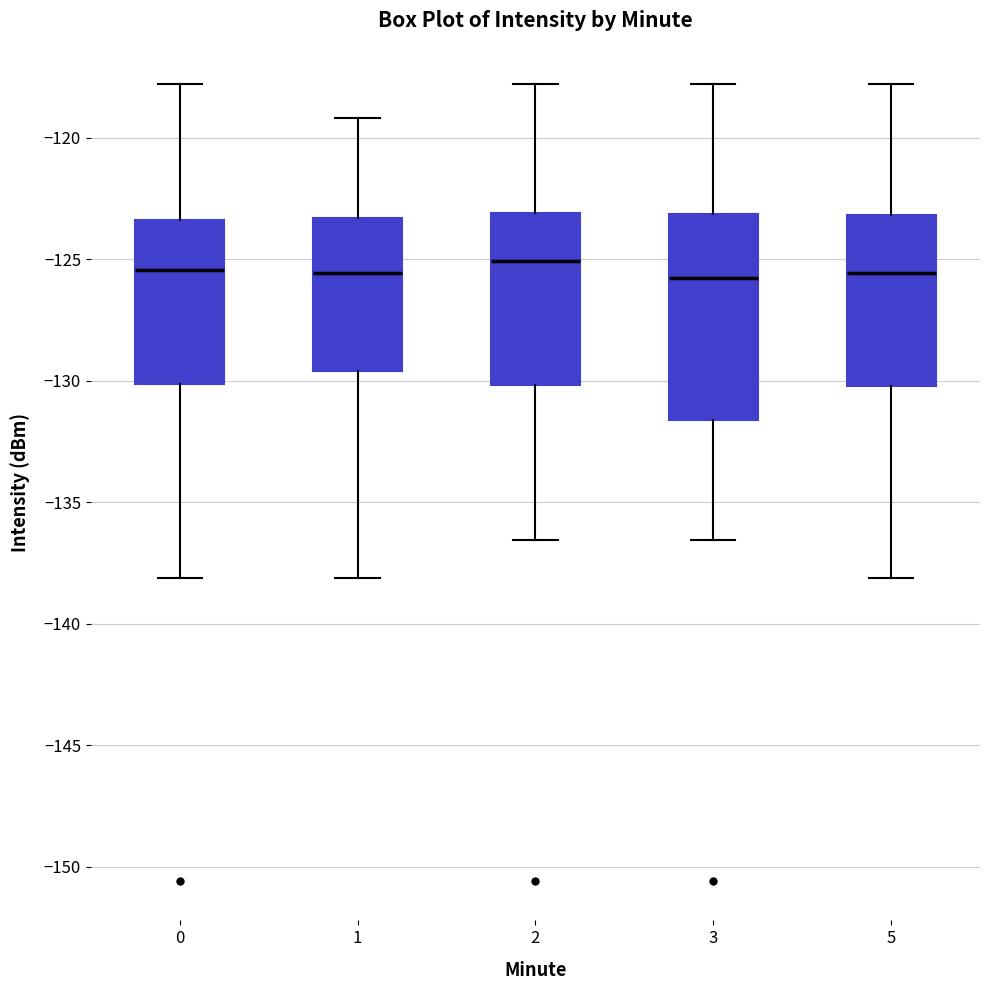

Reading left to right, read every box against the y-axis: the position of its median line, the range the box covers, and the ends of its whiskers. The values are not printed on the chart, so give them approximately, as read against the axis.

0: median -125.5, box -130.0 to -123.5, whiskers -138.0 to -118.0
1: median -125.5, box -129.5 to -123.5, whiskers -138.0 to -119.0
2: median -125.0, box -130.0 to -123.0, whiskers -136.5 to -118.0
3: median -126.0, box -131.5 to -123.0, whiskers -136.5 to -118.0
5: median -125.5, box -130.0 to -123.0, whiskers -138.0 to -118.0